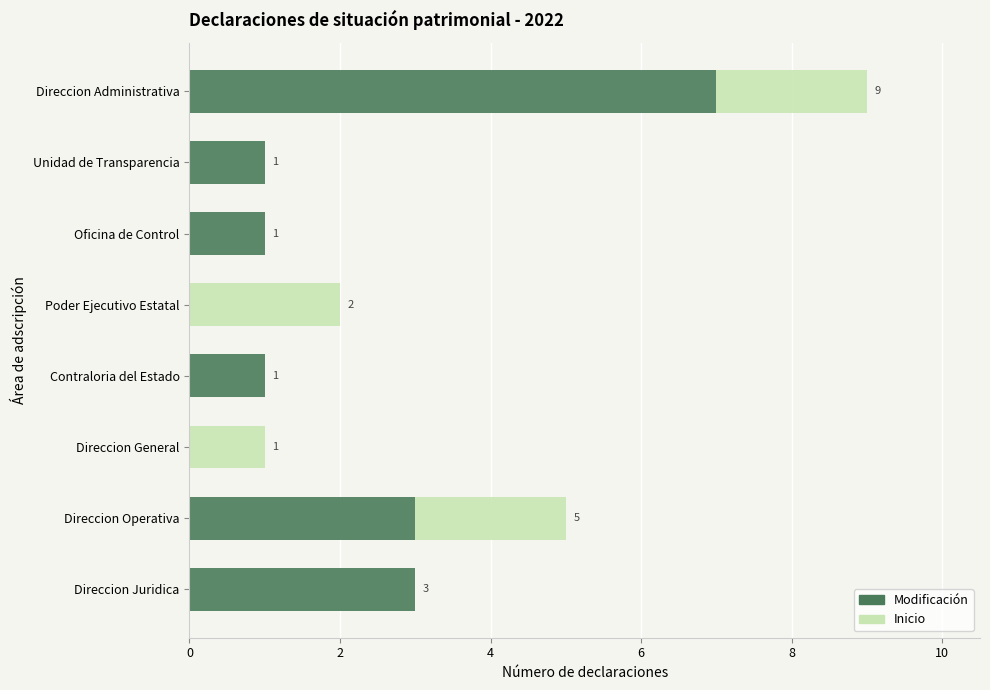

How many Modificación values are between 1 and 3?

5